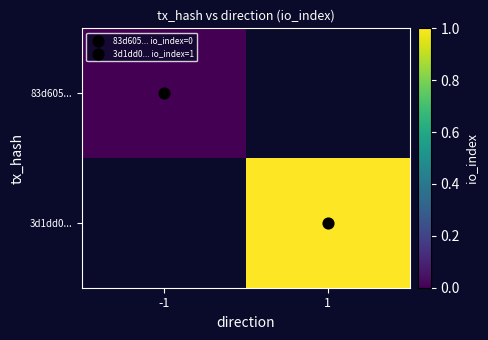

Count the number of categories in the chart.

2